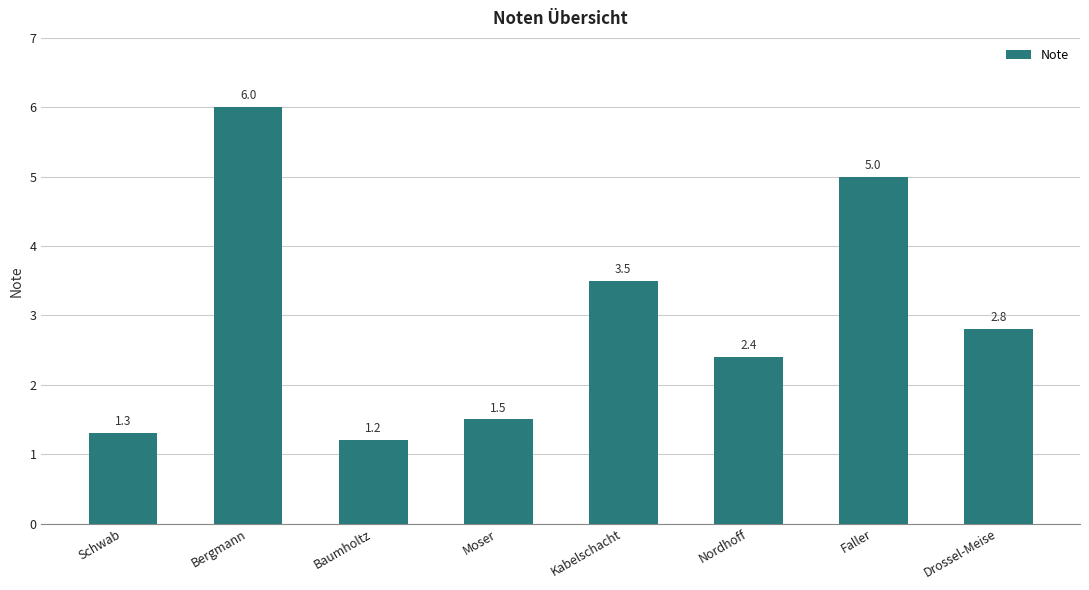

How many distinct data groups are displayed?

1